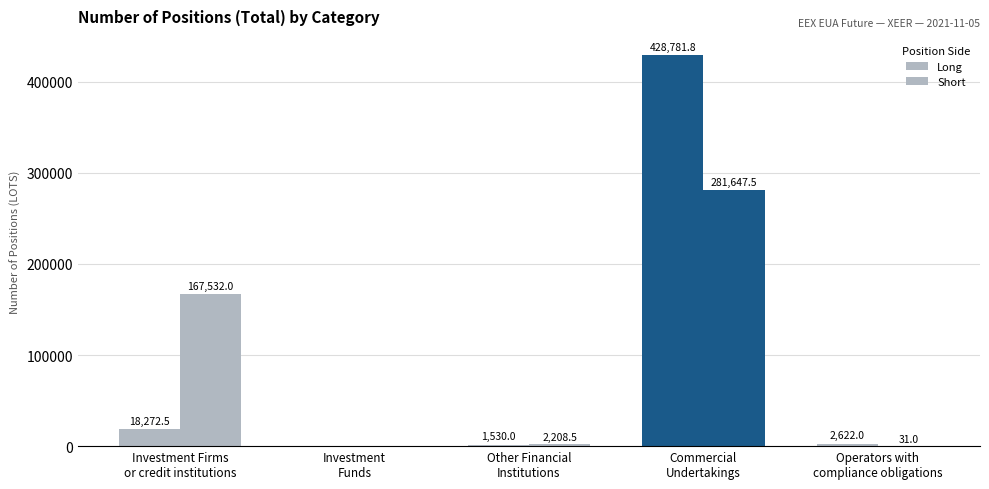

What is the difference between the Long values at Commercial
Undertakings and Other Financial
Institutions?

427251.8